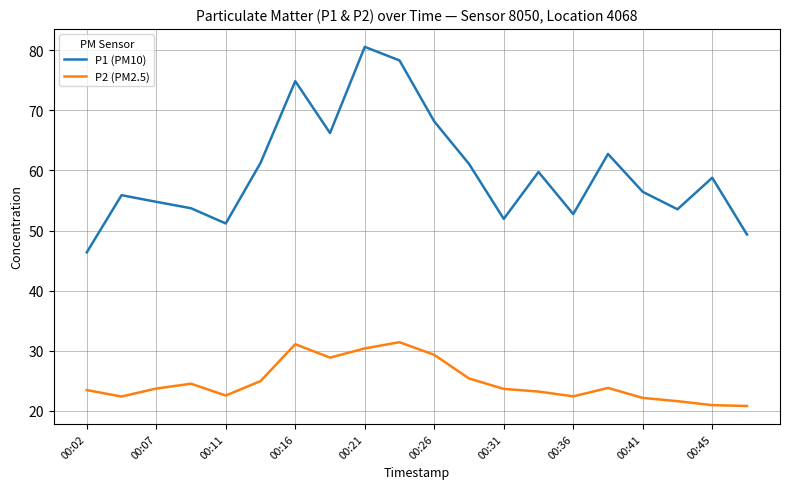

Which series has the largest total across all categories?

P1 (PM10)